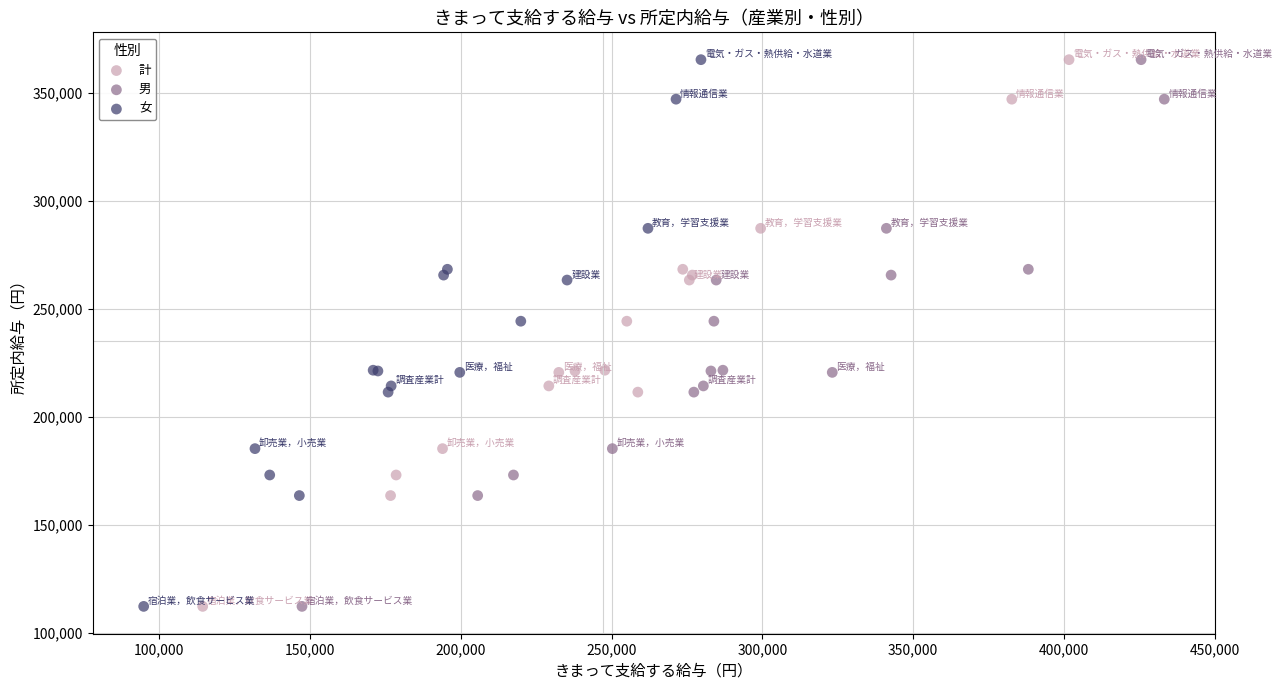

What are all the series names shown in the legend?

計, 男, 女